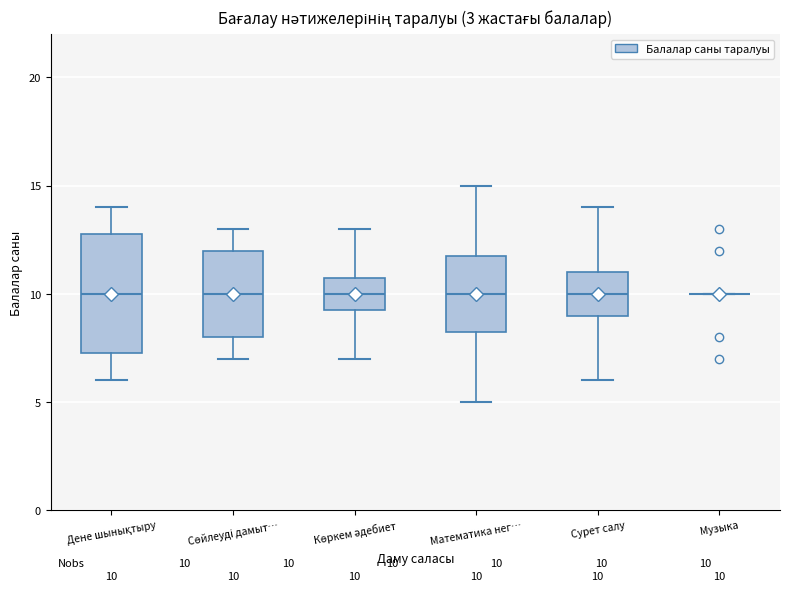

Comparing the boxes themselves (not the whiskers), which one is the tallest?

Дене шынықтыру